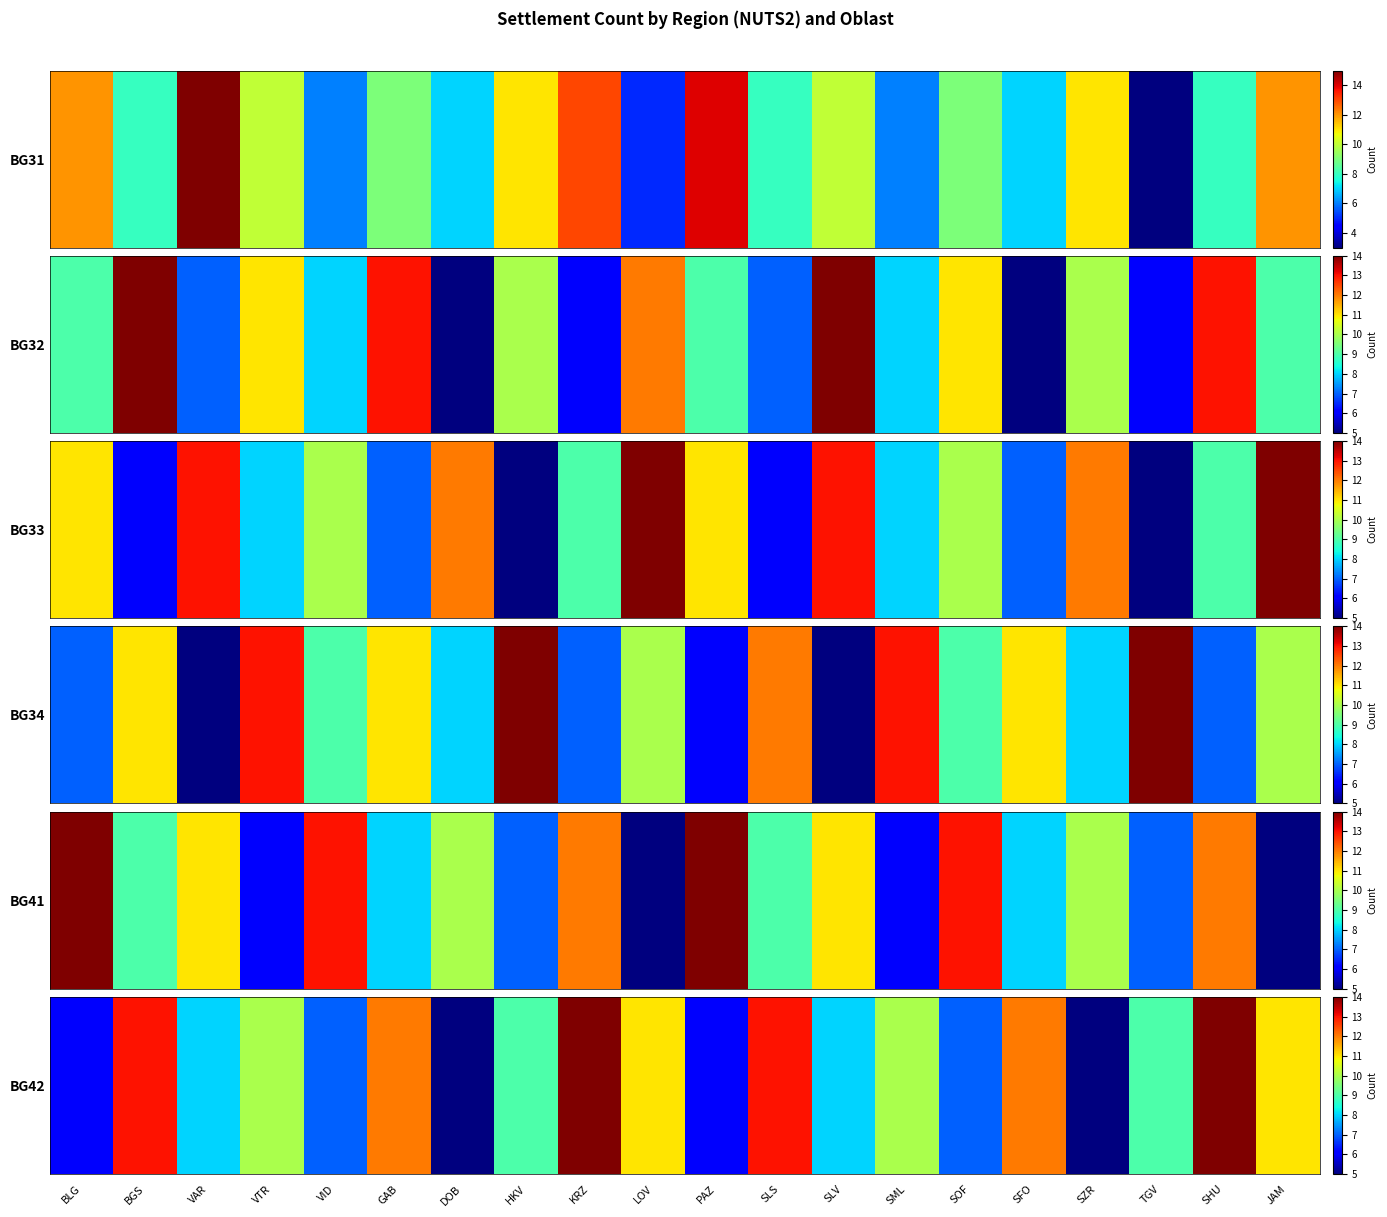

The value at BGS is 20. True or false?

False